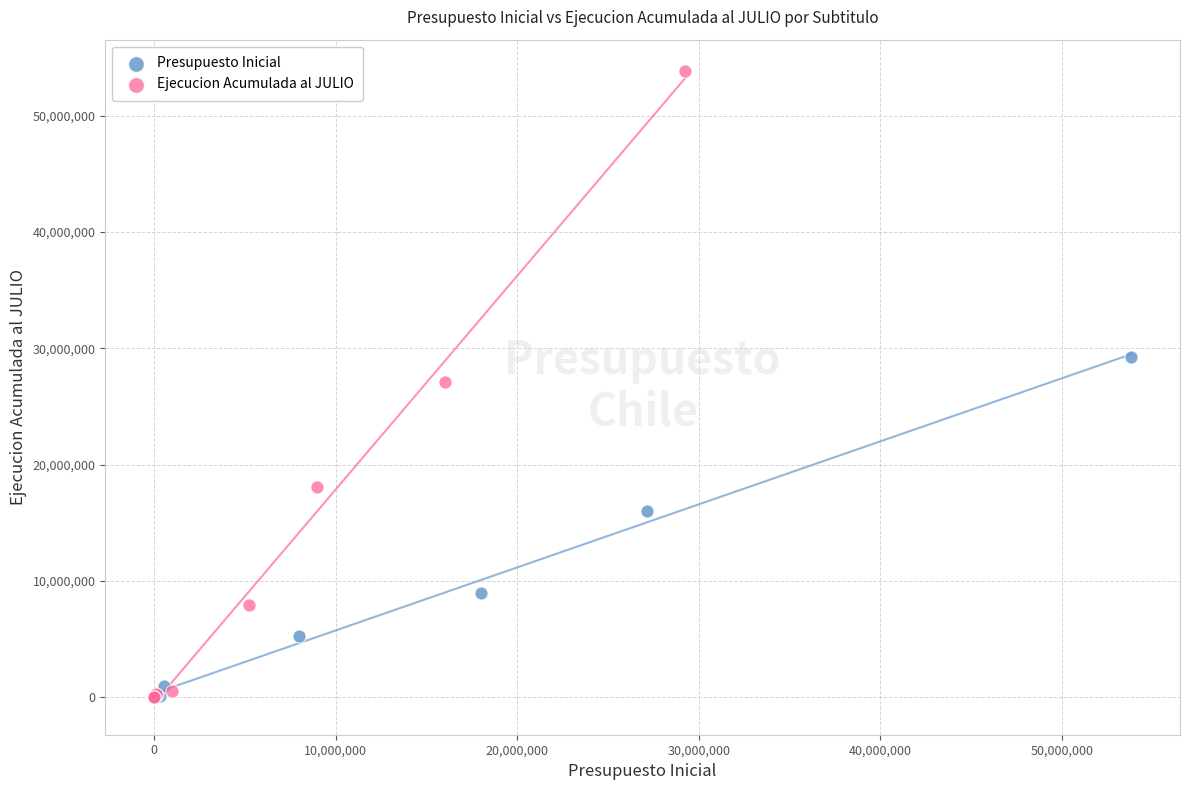

Which series has the widest spread of Y values?

Ejecucion Acumulada al JULIO